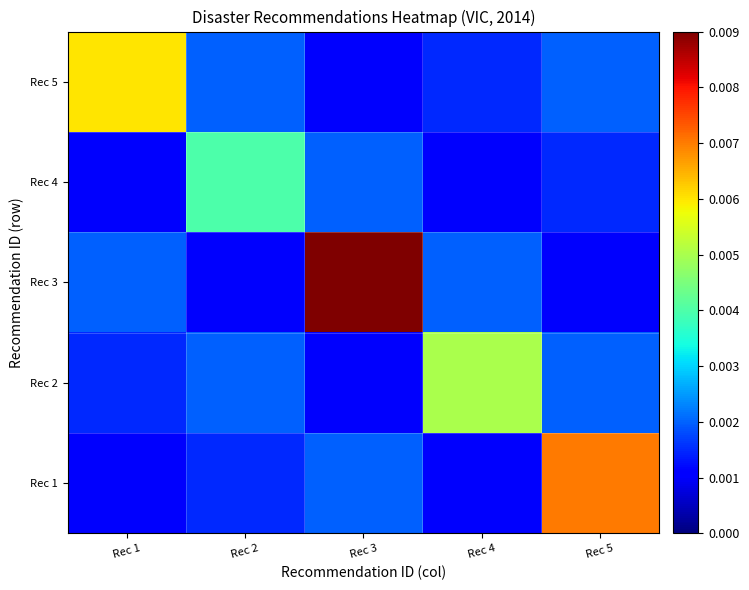

At which category is the sum across all series the highest?

Rec 3